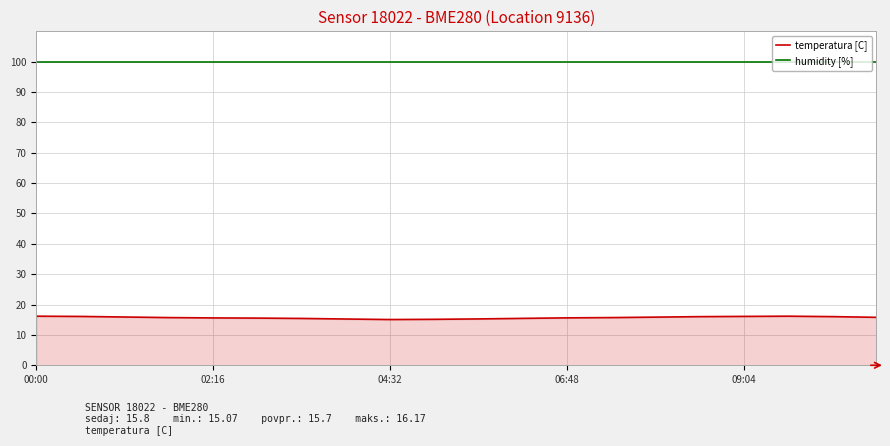

Does the chart have visible grid lines?

Yes